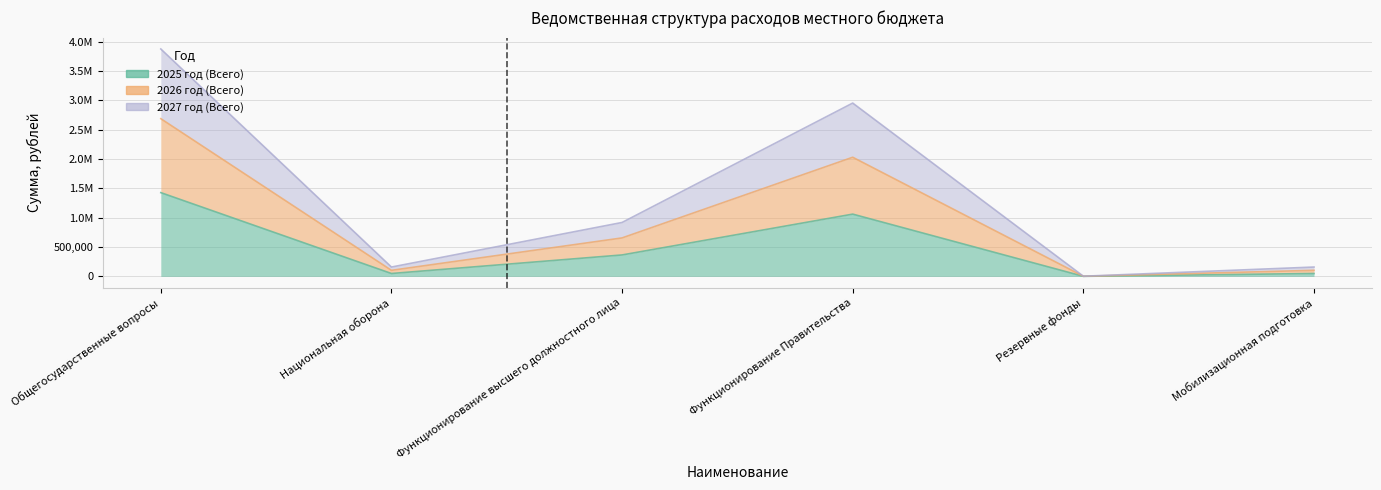

Where is the first local minimum for 2025 год (Всего)?

Национальная оборона